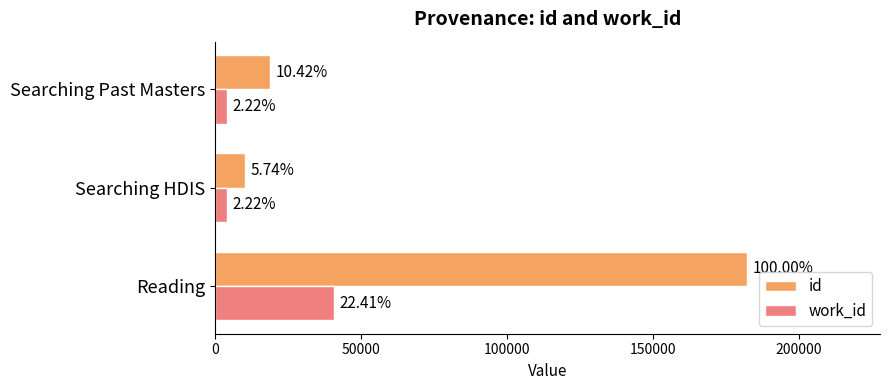

Reading right to left, transcribe all the data shown in this chart.

id: 18994	10455	182250
work_id: 4050	4038	40834